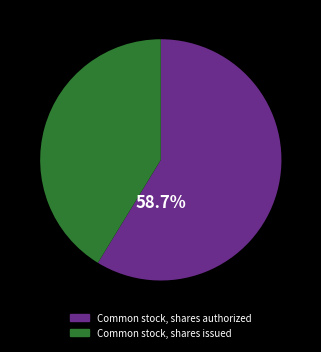

Combined, do Common stock, shares authorized and Common stock, shares issued account for over 50%?

Yes